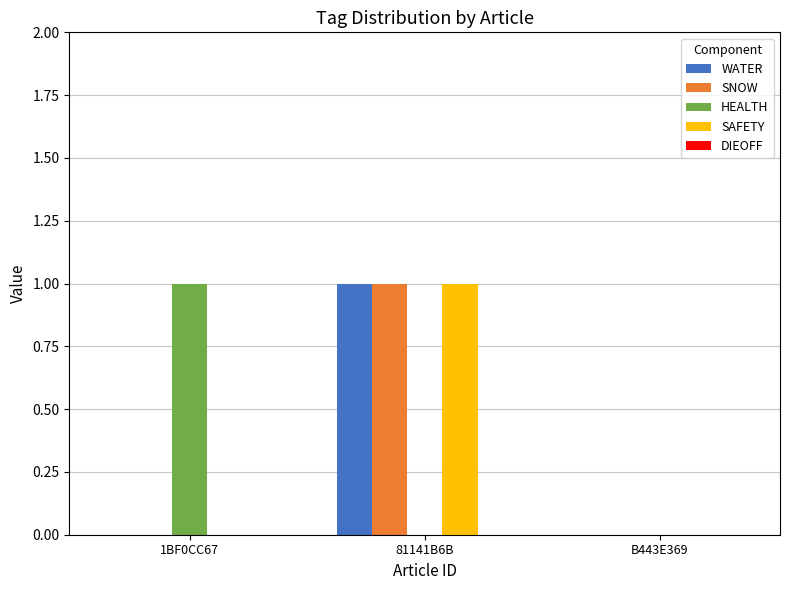

Is it true that SAFETY equals 0 at 1BF0CC67?

True